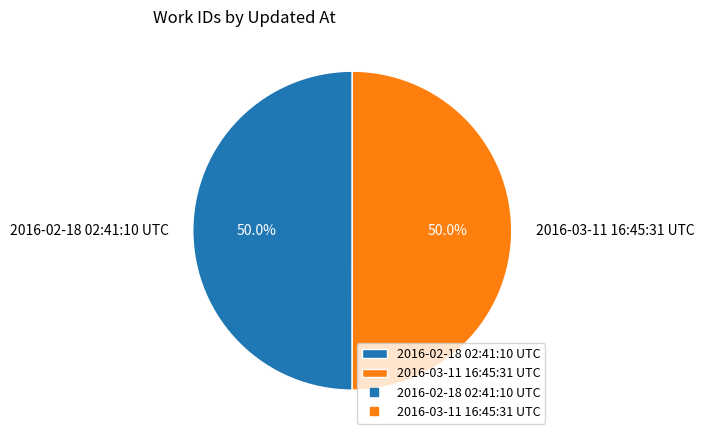

To the nearest percent, what percentage of the pie is 2016-03-11 16:45:31 UTC?

50%